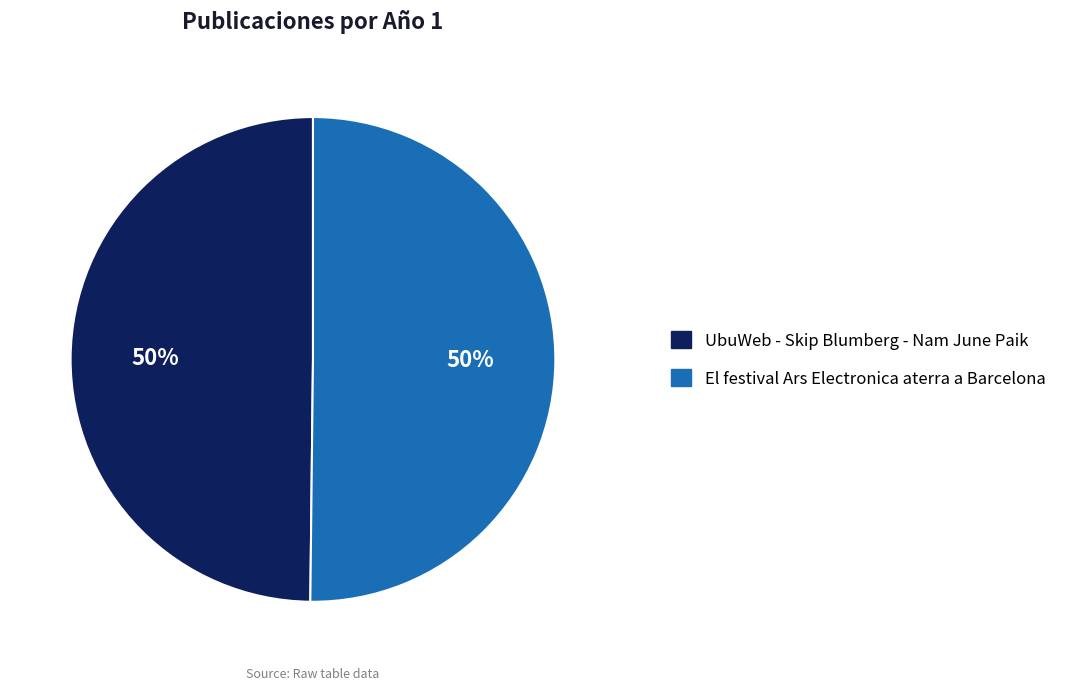

Combined, do UbuWeb - Skip Blumberg - Nam June Paik and El festival Ars Electronica aterra a Barcelona account for over 50%?

Yes